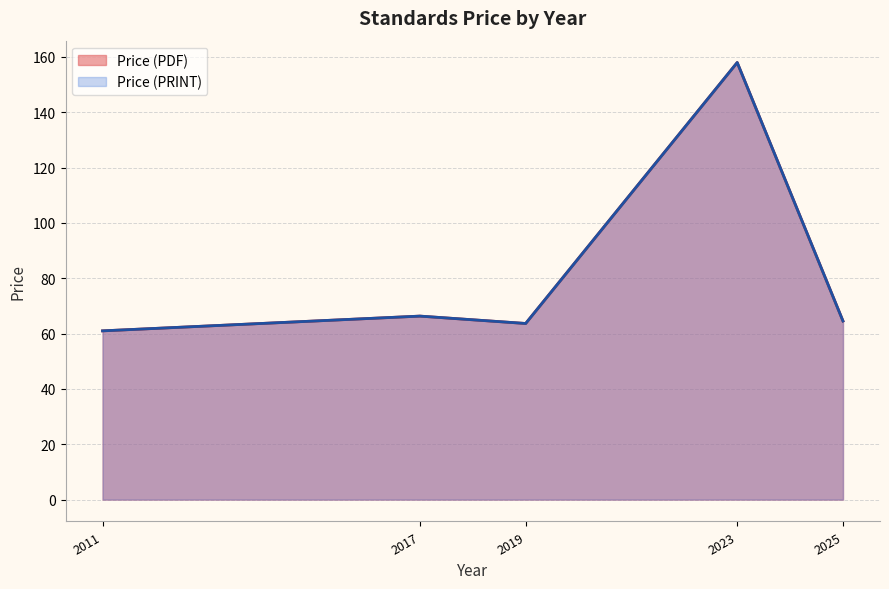

True or false: Price (PDF) and Price (PRINT) intersect in this chart.

False